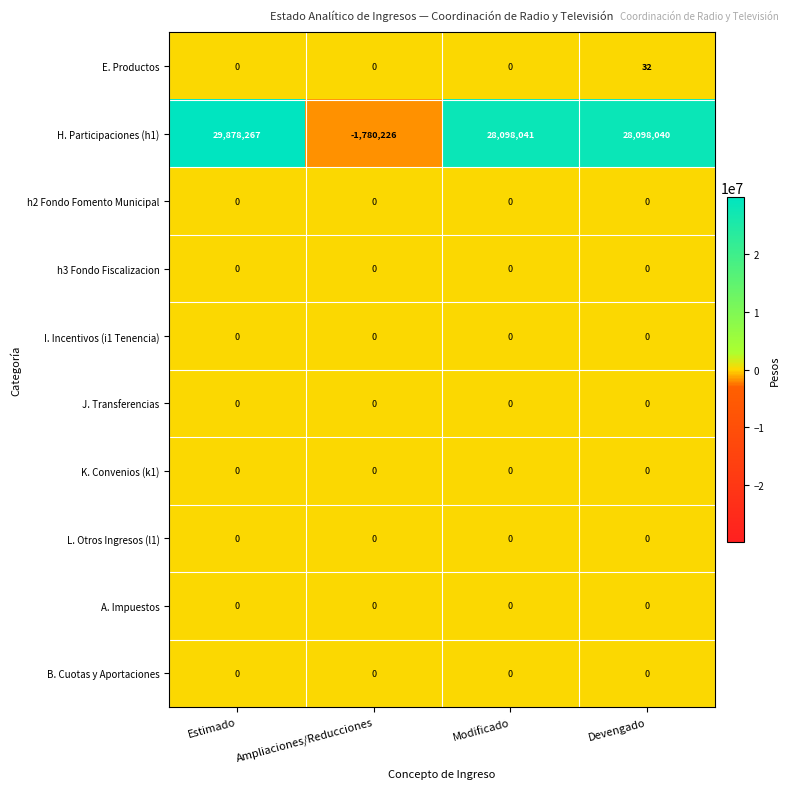

Between Modificado and Devengado, which series saw the biggest shift?

E. Productos